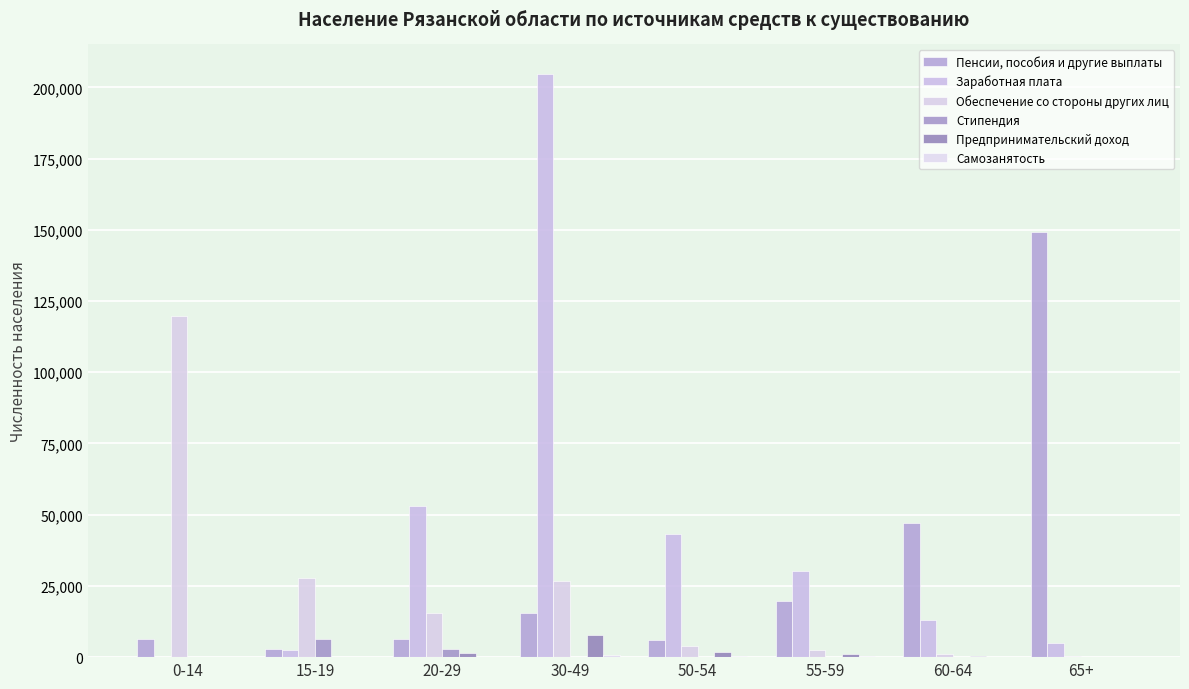

How many data points does each series have?

8